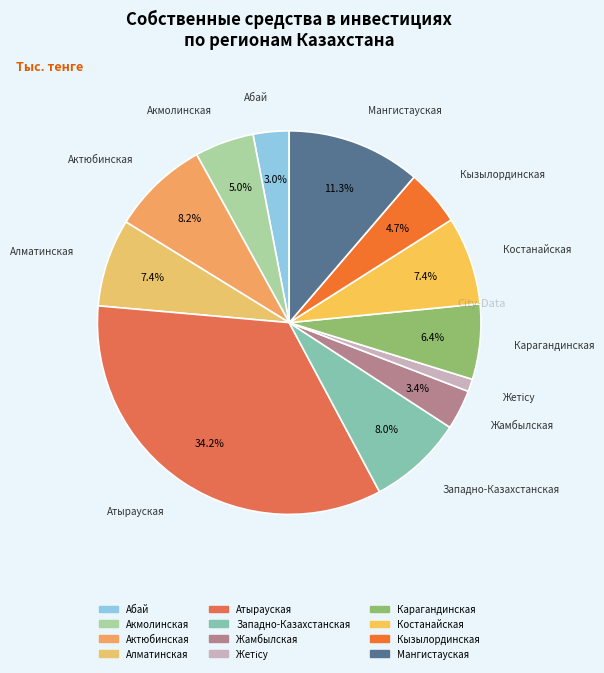

To the nearest percent, what is the combined percentage of Атырауская and Западно-Казахстанская?

42%